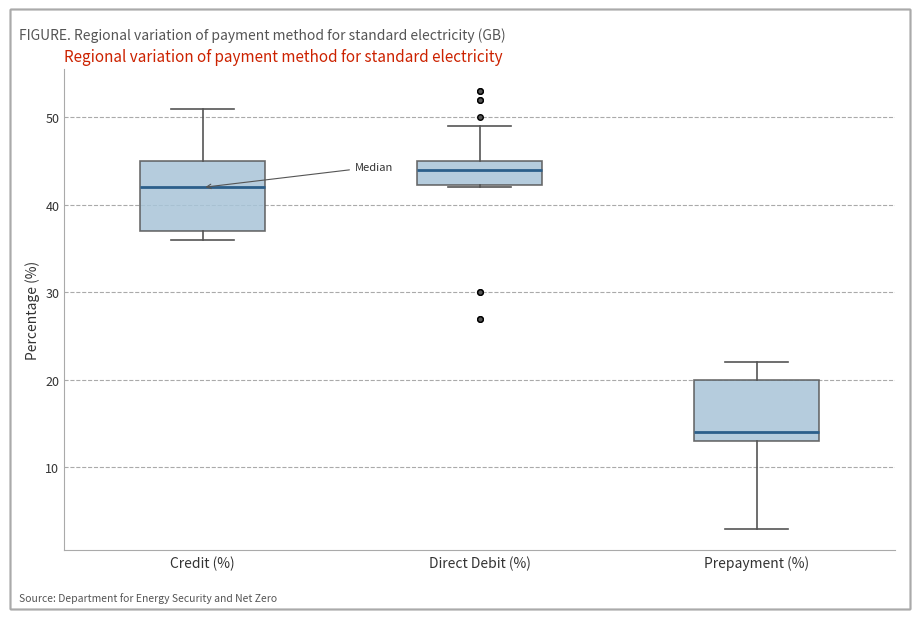

Reading left to right, read every box against the y-axis: the position of its median line, the range the box covers, and the ends of its whiskers. The values are not printed on the chart, so give them approximately, as read against the axis.

Credit (%): median 42, box 37 to 45, whiskers 36 to 51
Direct Debit (%): median 44, box 42 to 45, whiskers 42 to 49
Prepayment (%): median 14, box 13 to 20, whiskers 3 to 22